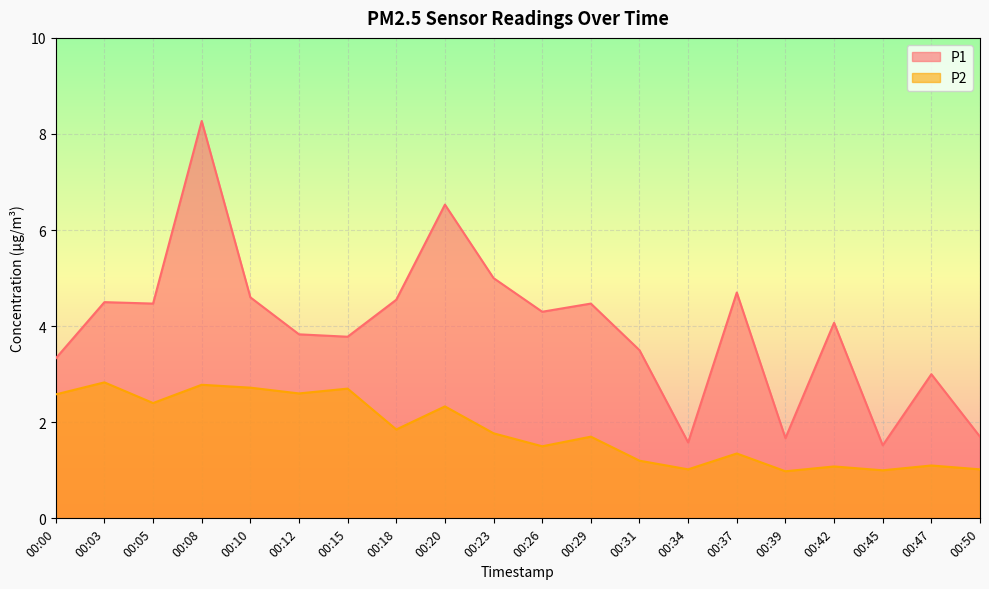

What is the total value across all series at 00:12?

6.4